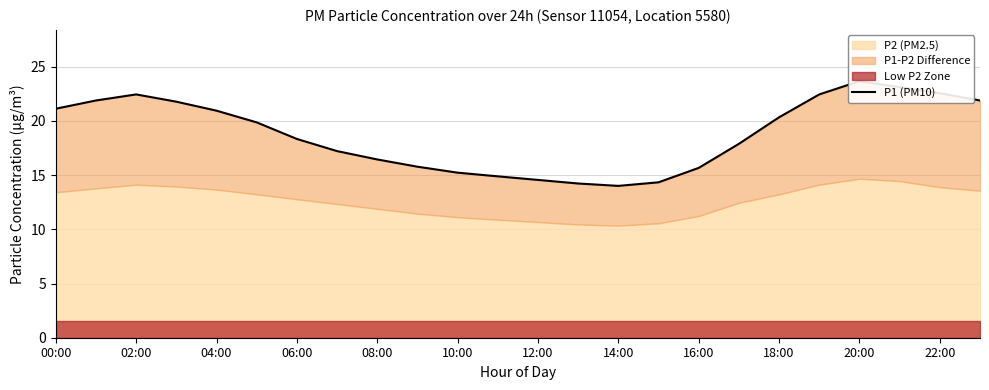

Reading left to right, list all the values displayed in this chart.

21.1	21.9	22.4	21.8	20.9	19.9	18.3	17.2	16.4	15.8	15.2	14.9	14.6	14.2	14.0	14.3	15.7	17.9	20.3	22.4	23.7	23.1	22.6	21.9